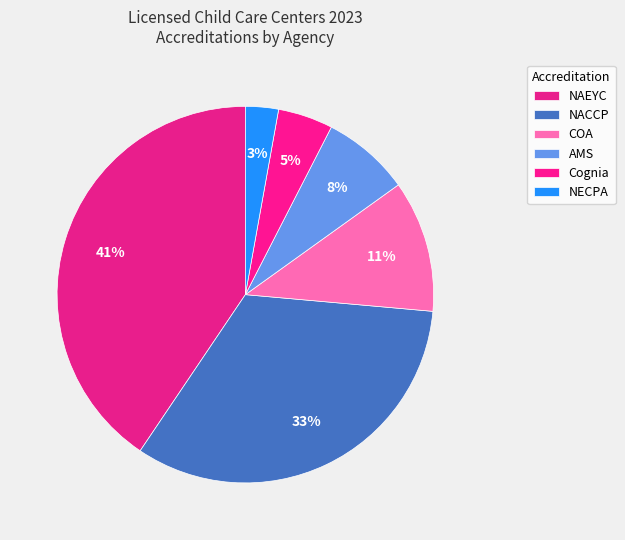

How many segments does this pie chart have?

6